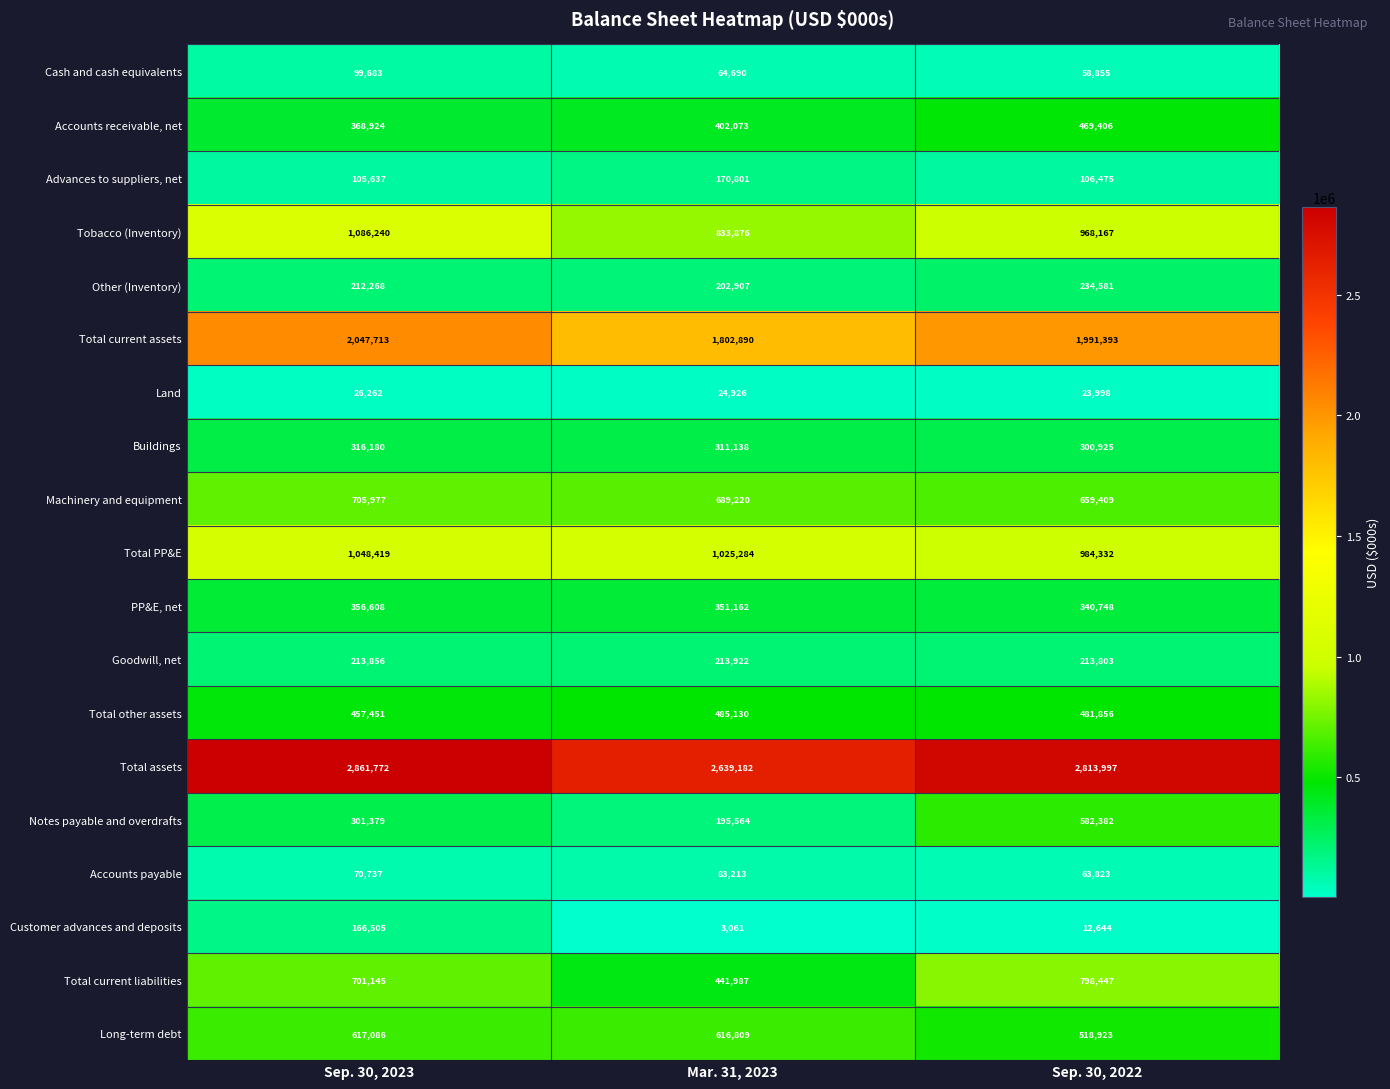

How many distinct data groups are displayed?

19